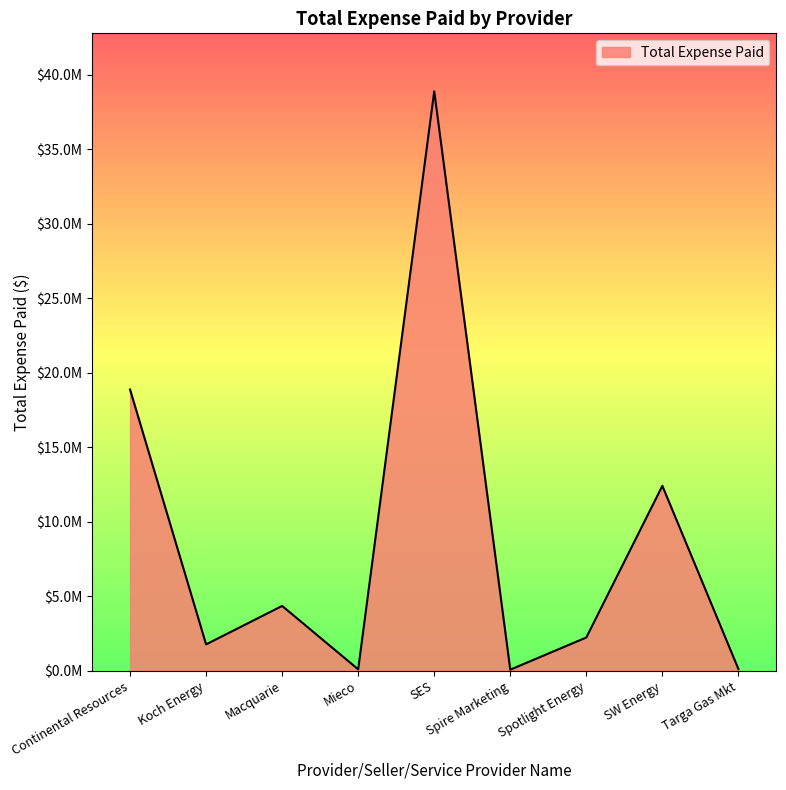

Is this an area chart (filled region under the line)?

Yes